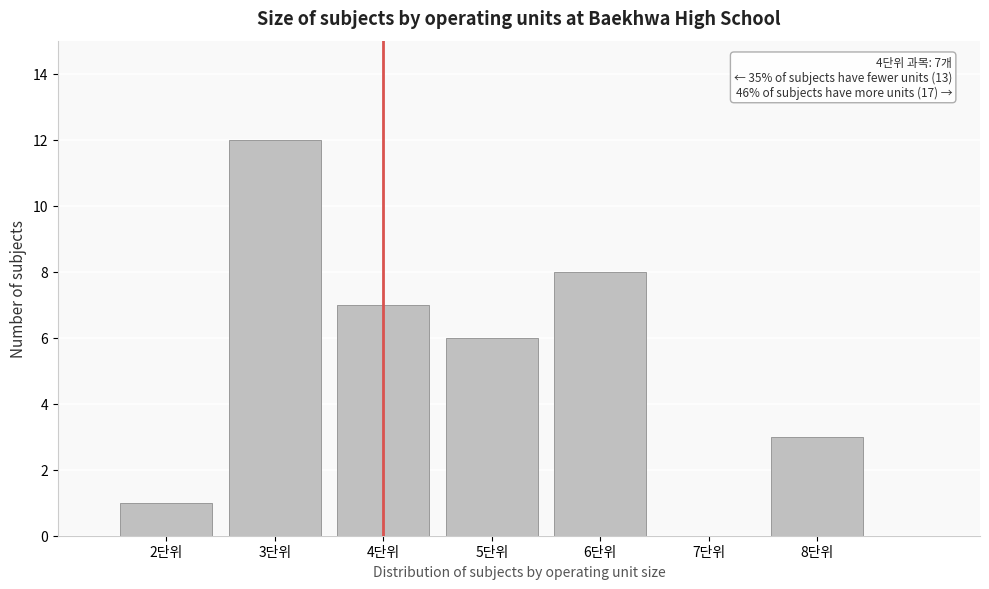

Which range on the x-axis has the tallest bar?

2.5 to 3.5